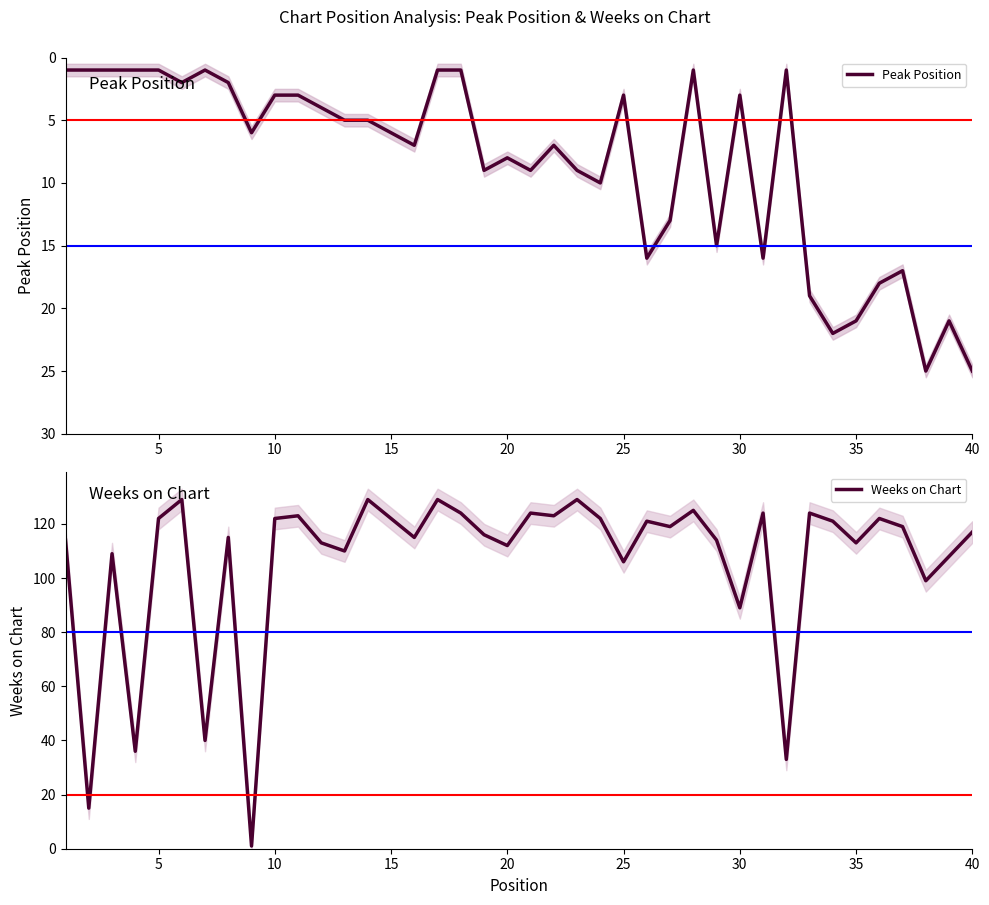

Count the number of data series in this chart.

2